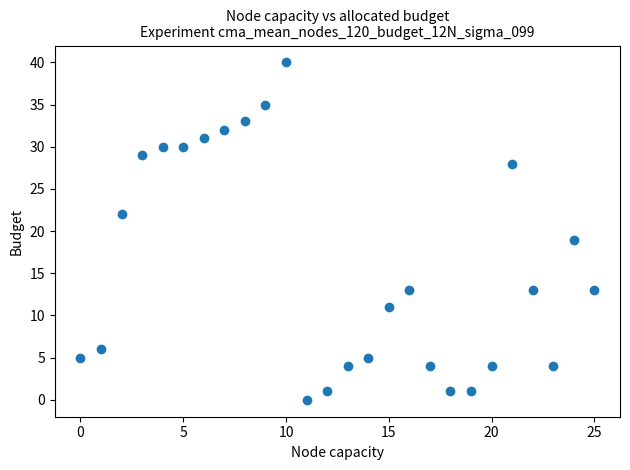

What is the range of Y values (max minus min)?

40